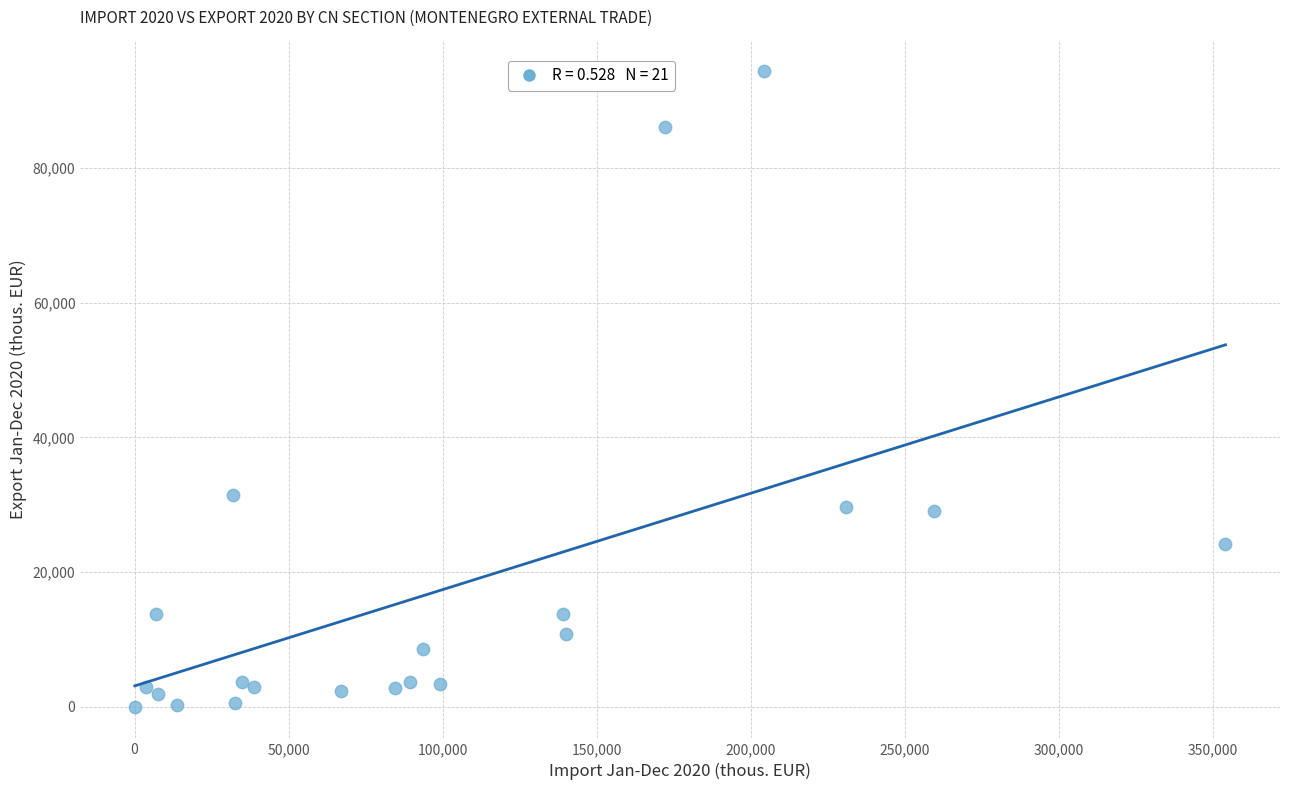

What Y value in the scatter plot is closest to 47183?

31423.2